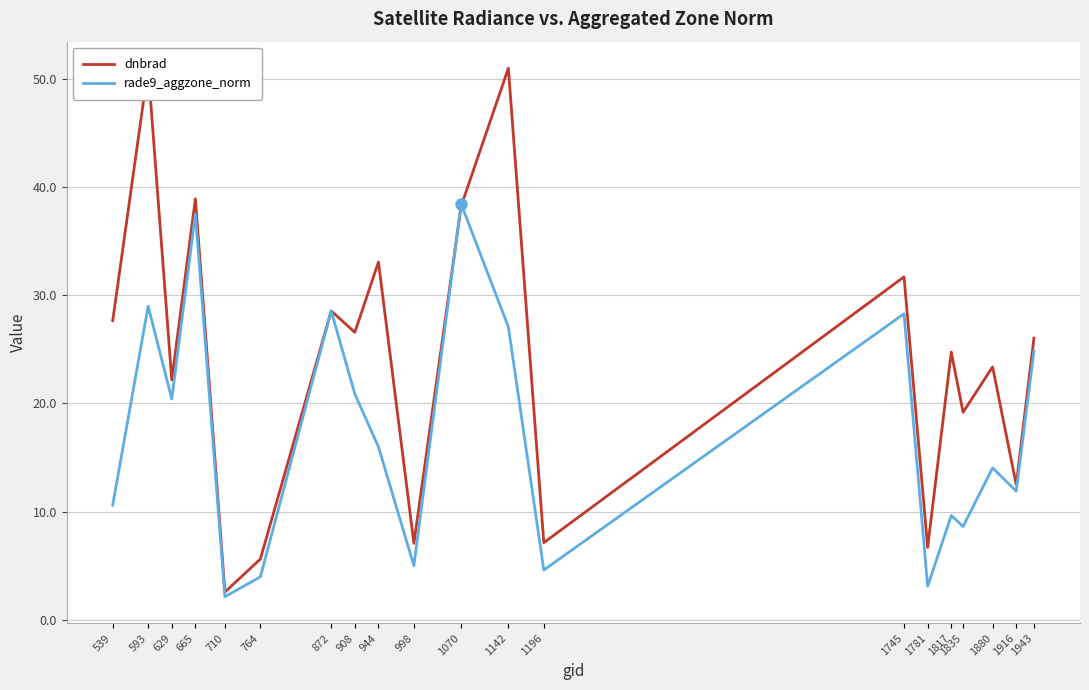

What is the sum of the rade9_aggzone_norm values at 998 and 593?

34.0